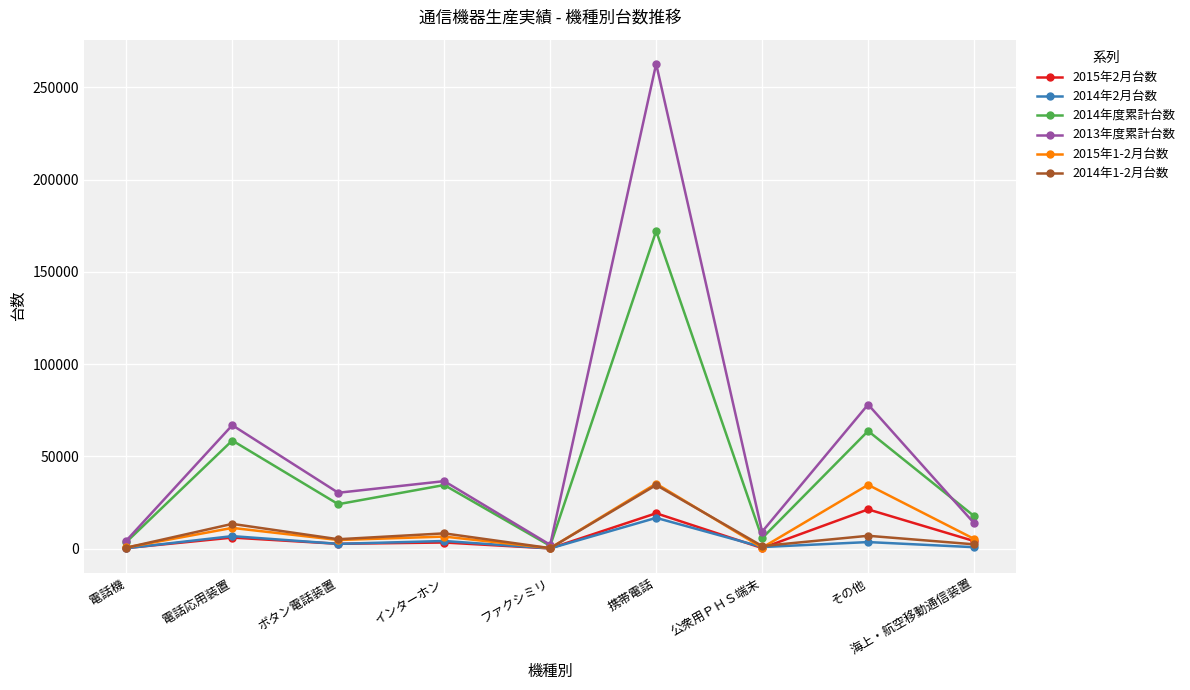

At which label is 2014年2月台数 closest to 8449?

電話応用装置